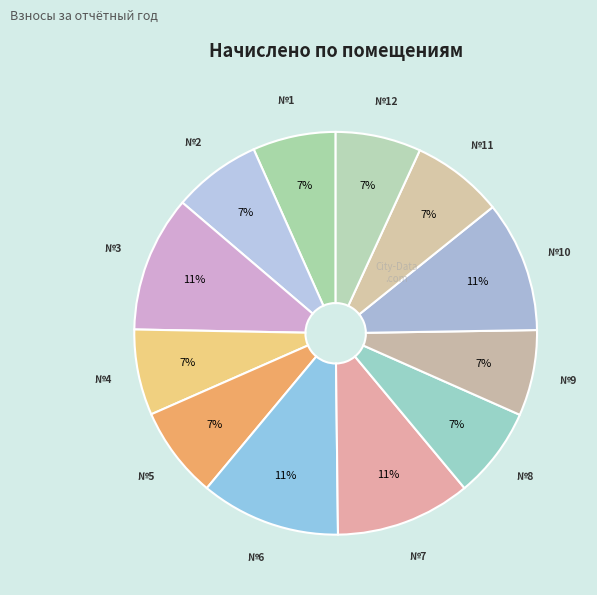

How many slices are in this pie chart?

12